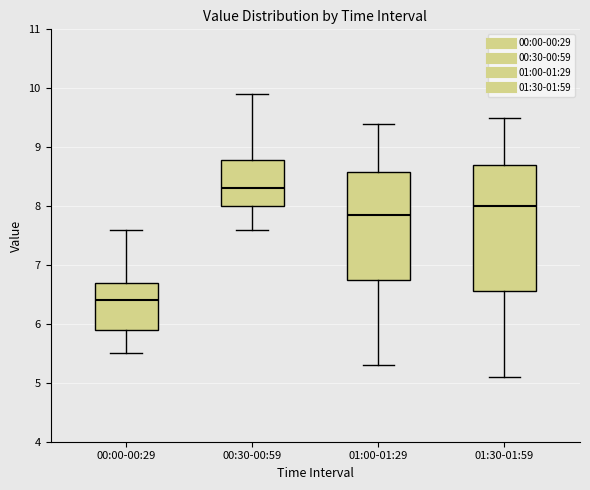

Reading left to right, transcribe this box plot: for each box, give where its median line is, the range the box spans, and where its two whiskers end, as read against the y-axis. The values are not printed on the chart, so give them approximately, as read against the axis.

00:00-00:29: median 6.4, box 5.9 to 6.7, whiskers 5.5 to 7.6
00:30-00:59: median 8.3, box 8.0 to 8.8, whiskers 7.6 to 9.9
01:00-01:29: median 7.9, box 6.8 to 8.6, whiskers 5.3 to 9.4
01:30-01:59: median 8.0, box 6.6 to 8.7, whiskers 5.1 to 9.5